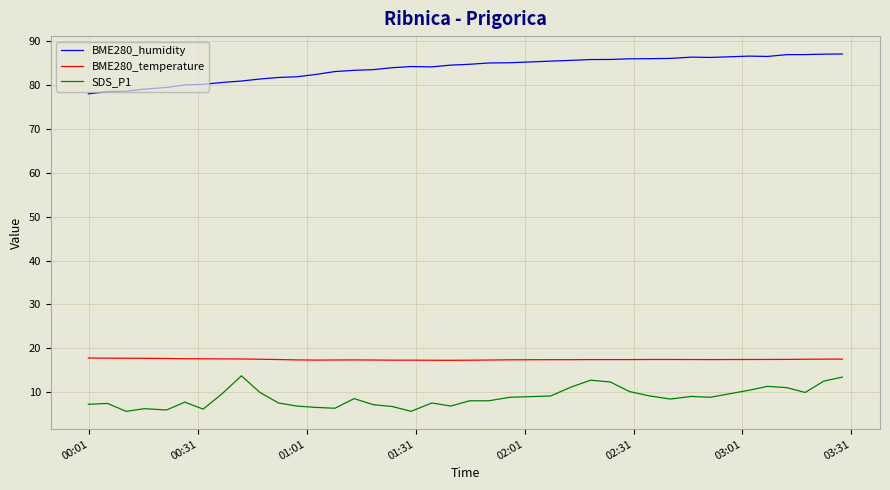

True or false: BME280_temperature and SDS_P1 cross at least once.

False